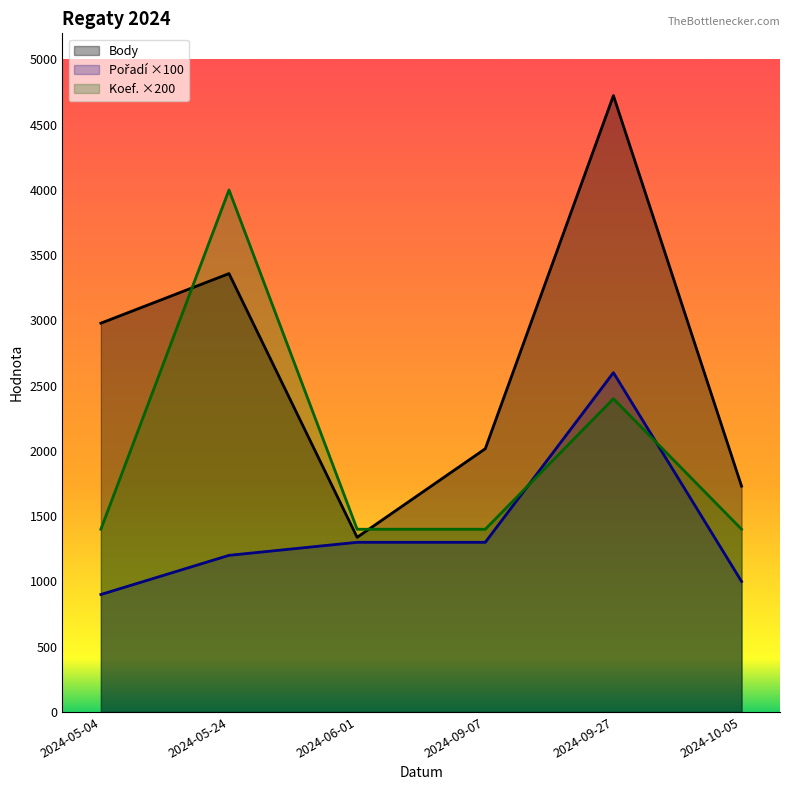

At which label does Pořadí reach its minimum?

2024-05-04